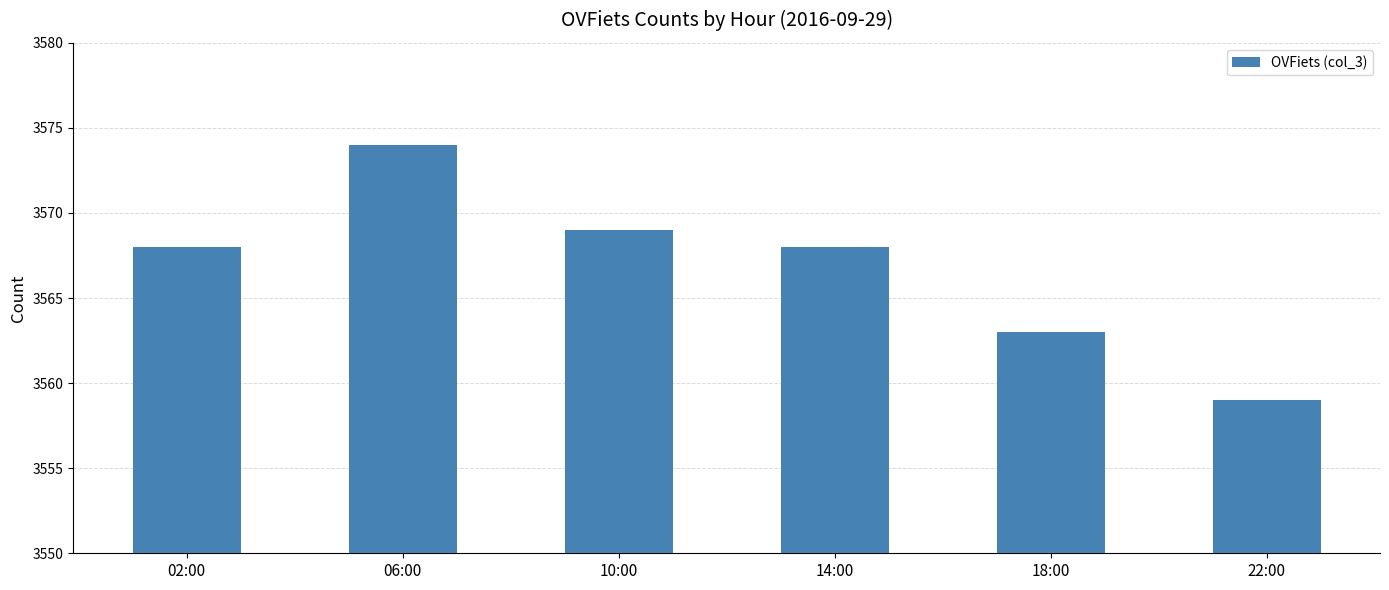

What is the approximate value at 02:00?

3568